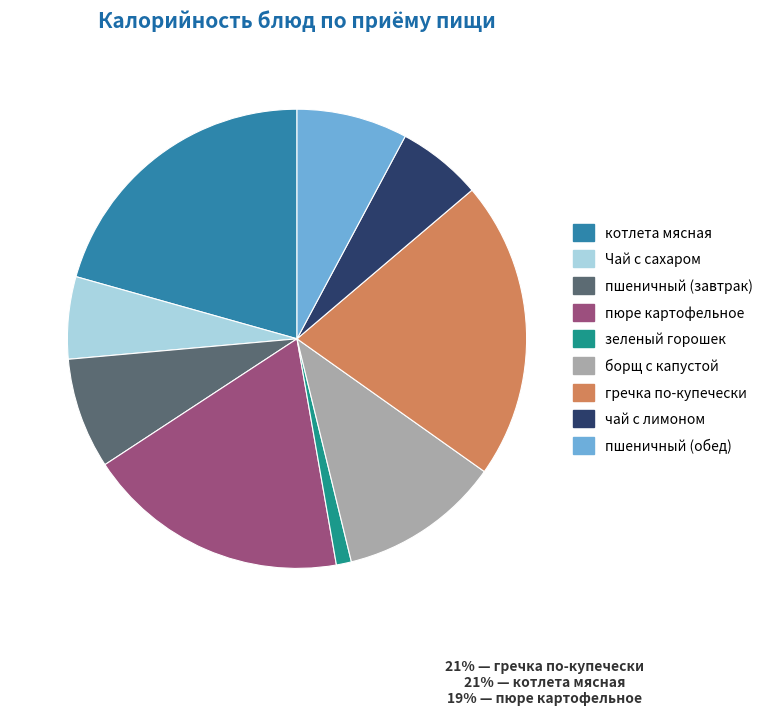

Does зеленый горошек represent more than half of the total?

No